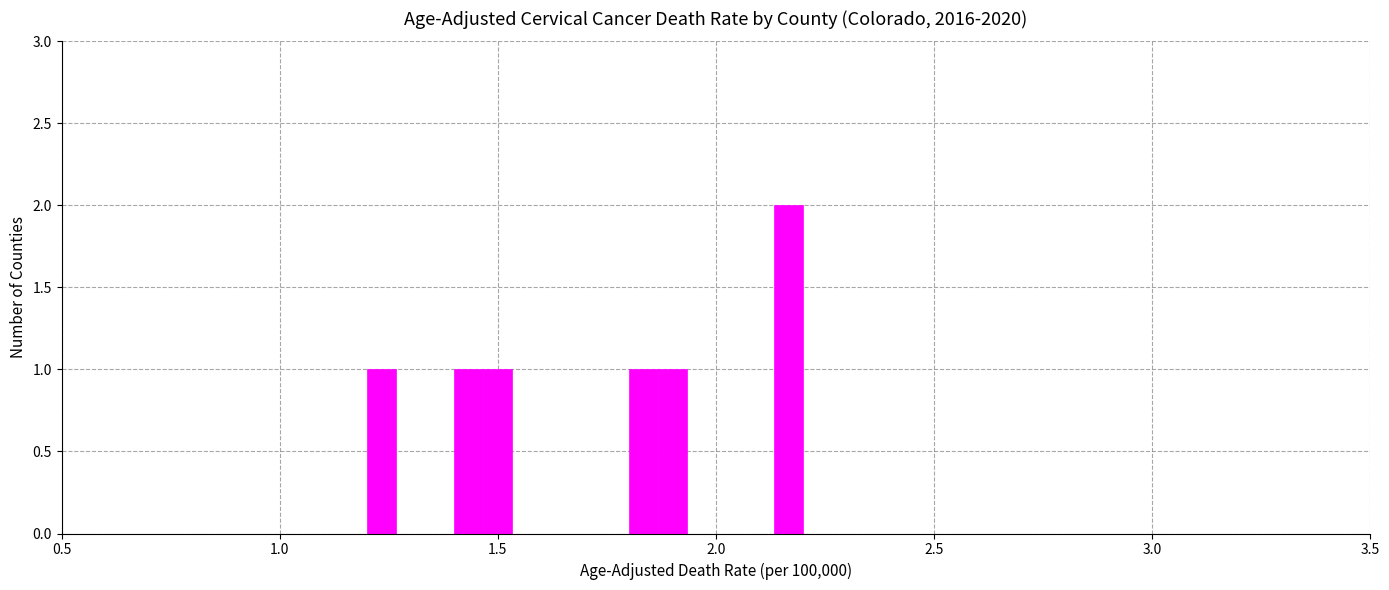

Read against the x-axis, roughly where is the centre of the tallest bar?

2.15